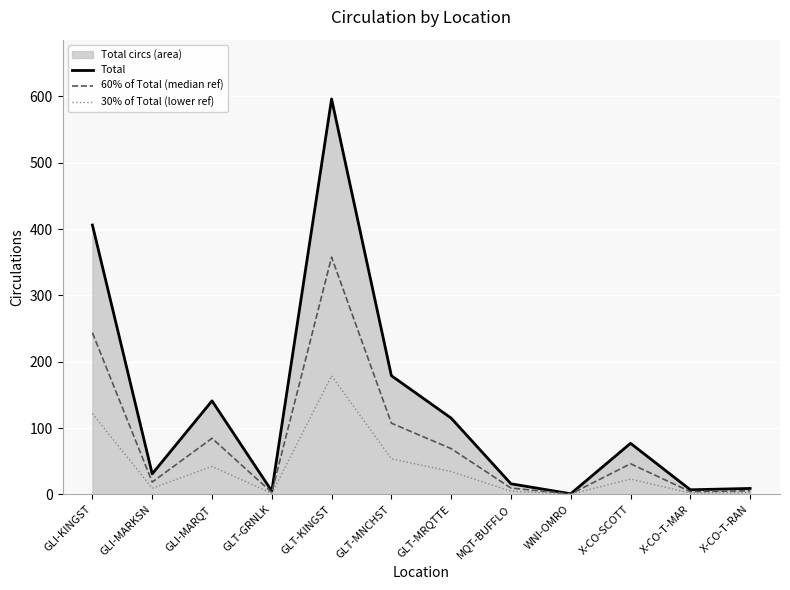

Which series has the widest spread of values?

Total